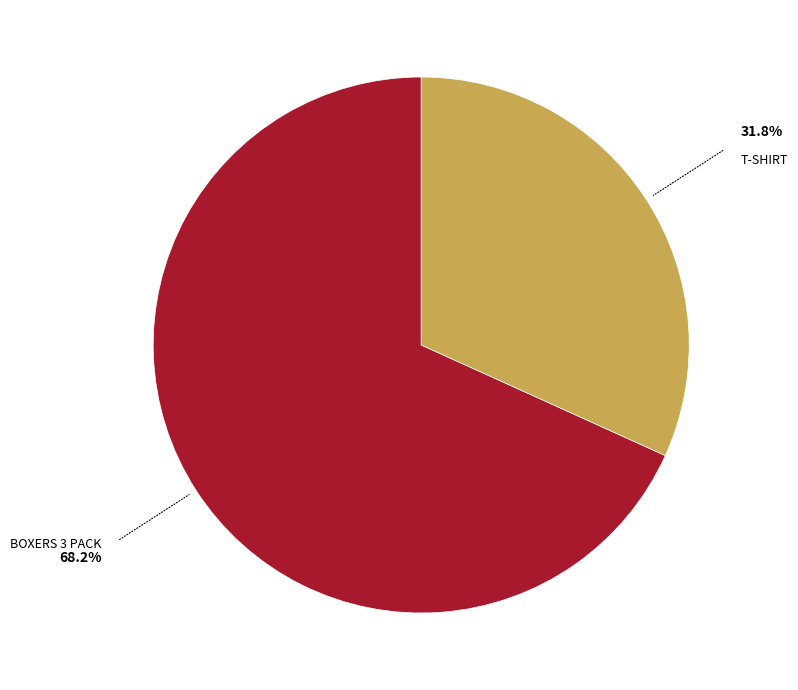

Does any single category account for the majority?

Yes